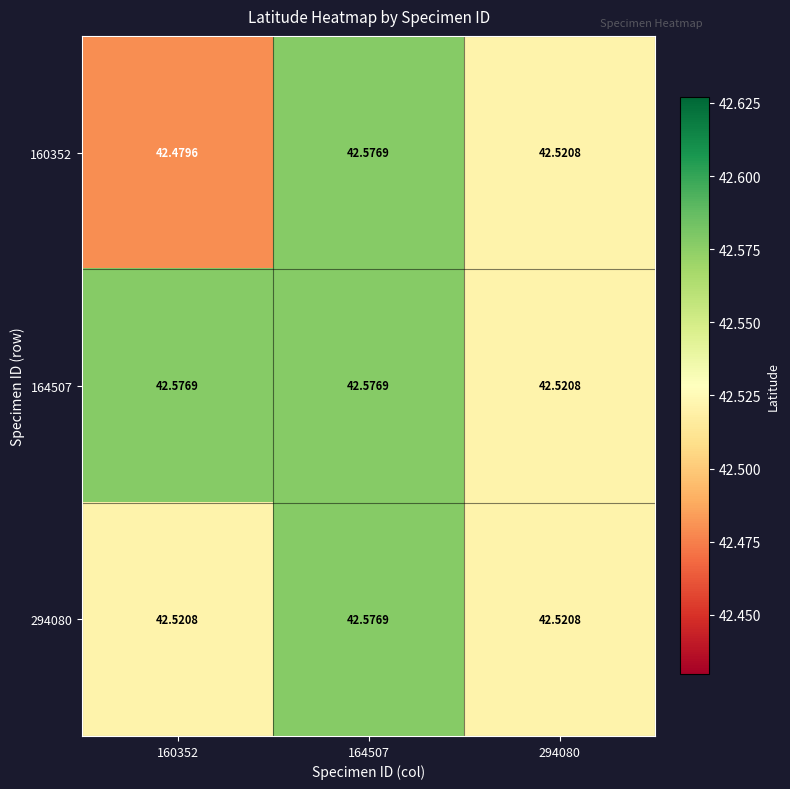

Is the value of 160352 at 160352 greater than the value of 164507 at 160352?

No